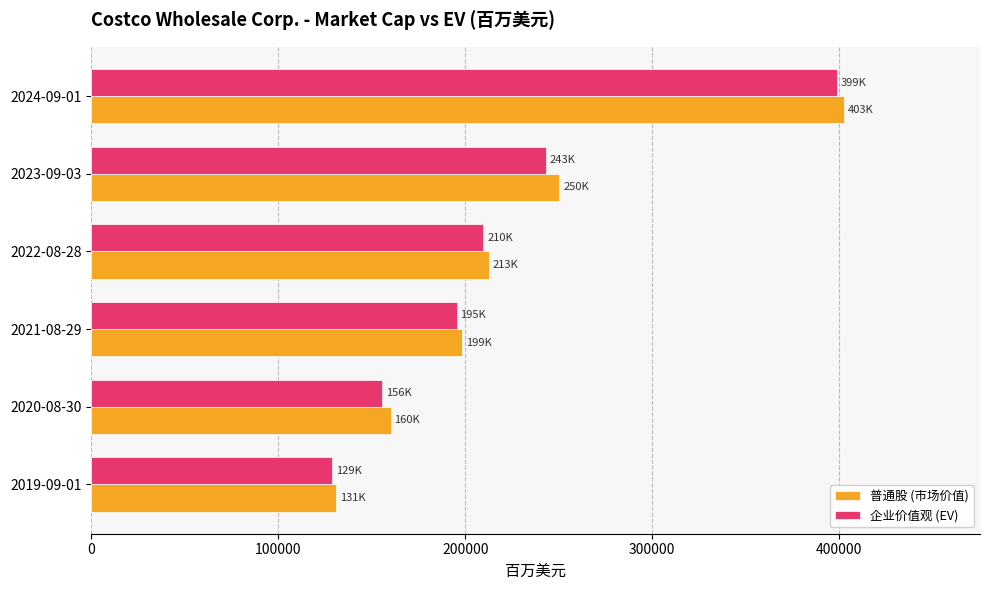

What is the total value across all series at 2021-08-29?

393940